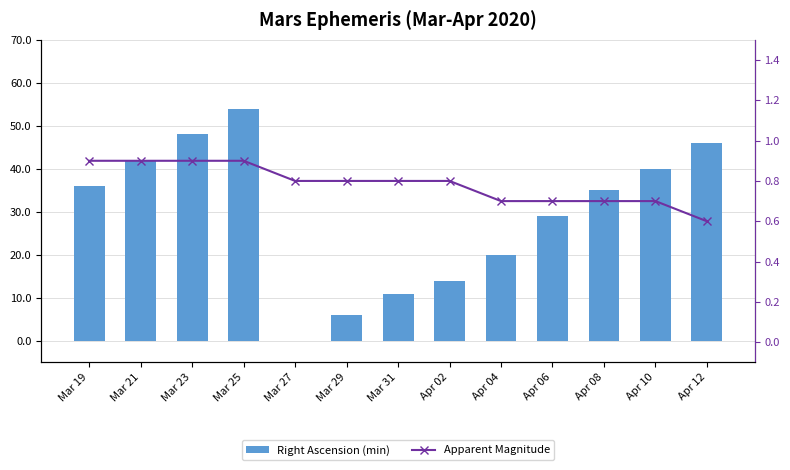

What is the value of the Right Ascension (min) bar at the 9th from the left?

20.0